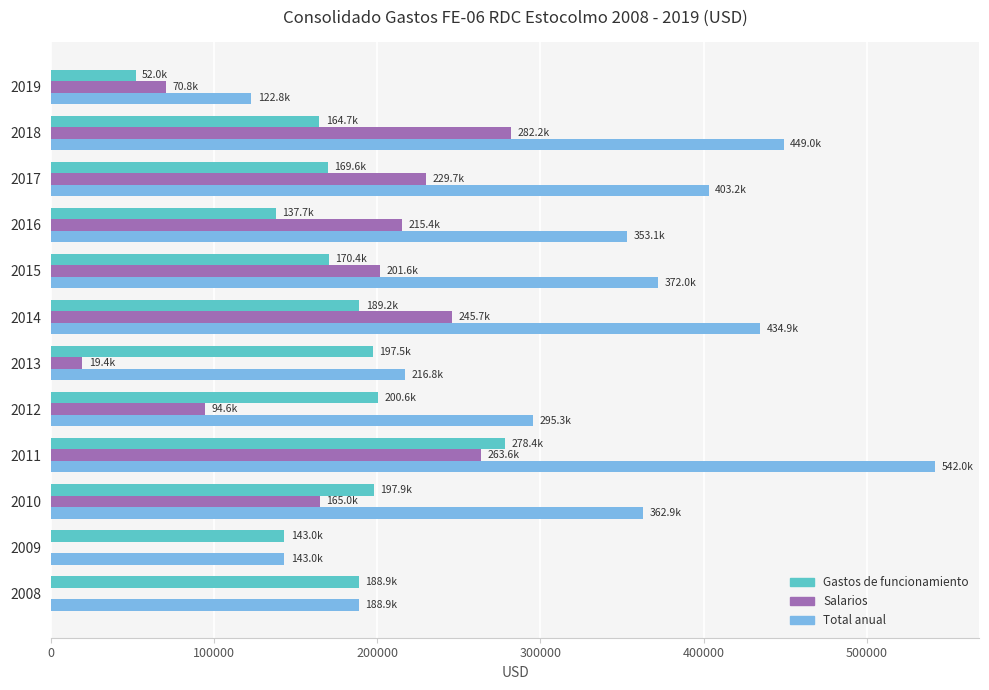

Which series has the largest total across all categories?

Total anual